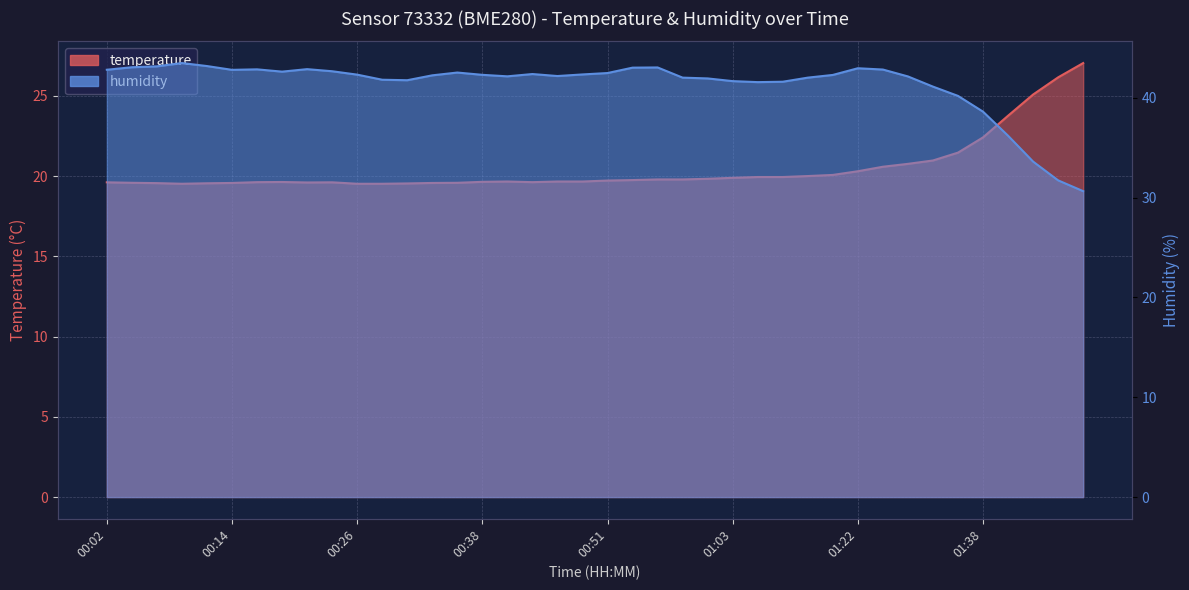

Reading left to right, what are all the values shown in this chart?

temperature: 00:02=19.6	00:04=19.6	00:07=19.6	00:09=19.5	00:11=19.6	00:14=19.6	00:16=19.6	00:19=19.6	00:21=19.6	00:24=19.6	00:26=19.5	00:29=19.5	00:31=19.5	00:34=19.6	00:36=19.6	00:38=19.6	00:41=19.7	00:43=19.6	00:46=19.7	00:48=19.7	00:51=19.7	00:53=19.8	00:56=19.8	00:58=19.8	01:00=19.8	01:03=19.9	01:05=19.9	01:08=19.9	01:11=20.0	01:14=20.1	01:22=20.3	01:28=20.6	01:30=20.8	01:33=21.0	01:35=21.5	01:38=22.4	01:40=23.8	01:43=25.1	01:45=26.1	01:48=27.0
humidity: 00:02=42.8	00:04=43.0	00:07=43.1	00:09=43.5	00:11=43.2	00:14=42.8	00:16=42.8	00:19=42.6	00:21=42.9	00:24=42.6	00:26=42.3	00:29=41.8	00:31=41.8	00:34=42.2	00:36=42.5	00:38=42.3	00:41=42.1	00:43=42.4	00:46=42.2	00:48=42.3	00:51=42.5	00:53=43.0	00:56=43.0	00:58=42.0	01:00=41.9	01:03=41.7	01:05=41.6	01:08=41.6	01:11=42.0	01:14=42.3	01:22=43.0	01:28=42.8	01:30=42.1	01:33=41.1	01:35=40.2	01:38=38.6	01:40=36.2	01:43=33.6	01:45=31.7	01:48=30.6